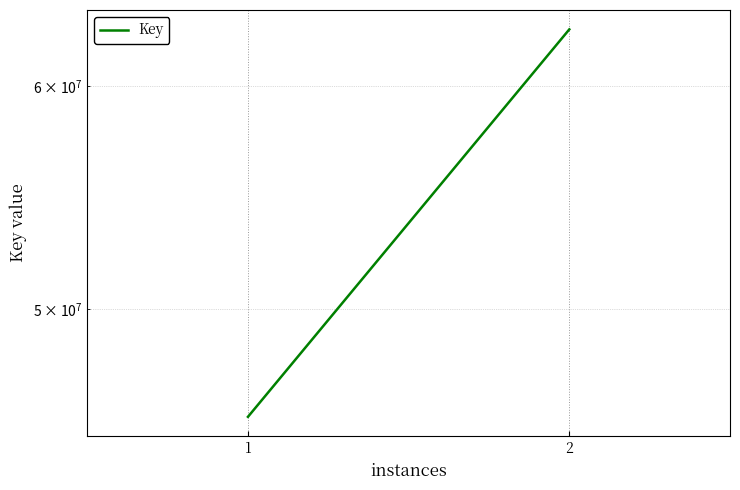

What is the value of the 1st point from the left?

45781095